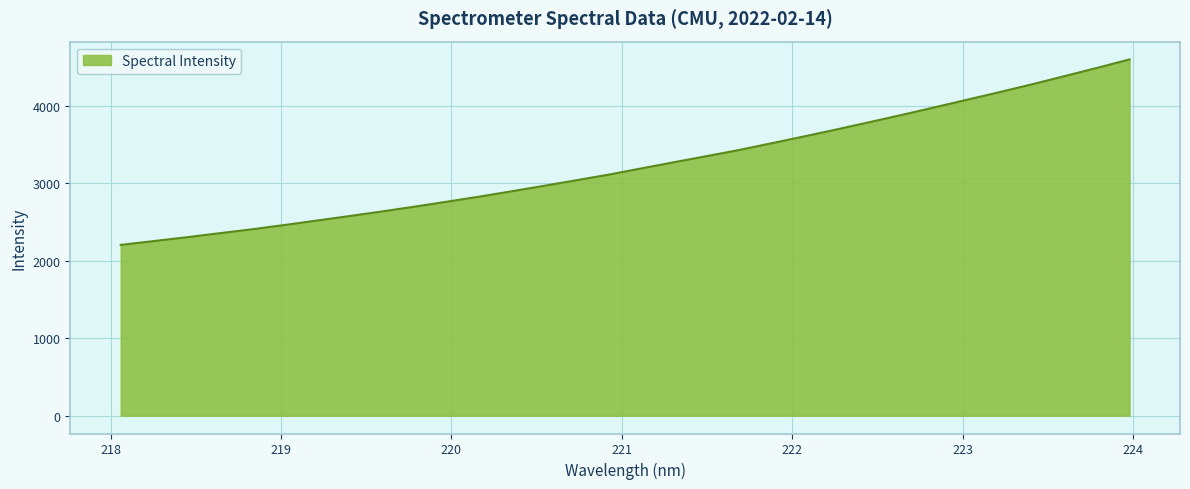

What is the maximum value shown in the chart?

4600.4